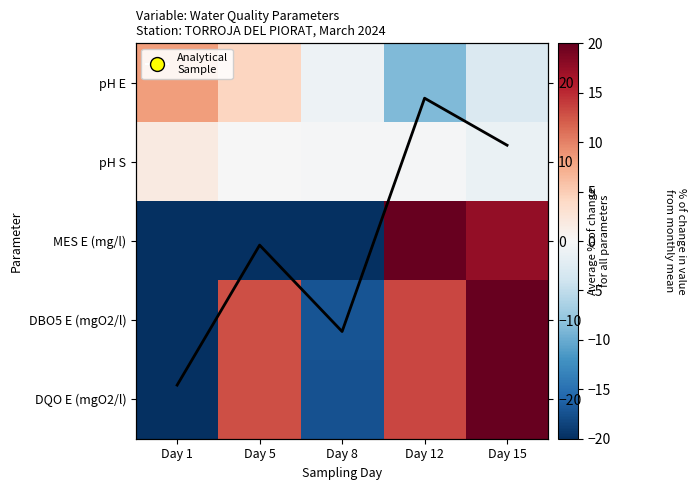

At Day 1, list the series in order from smallest to largest.

MES E (mg/l), DQO E (mgO2/l), DBO5 E (mgO2/l), pH S, pH E